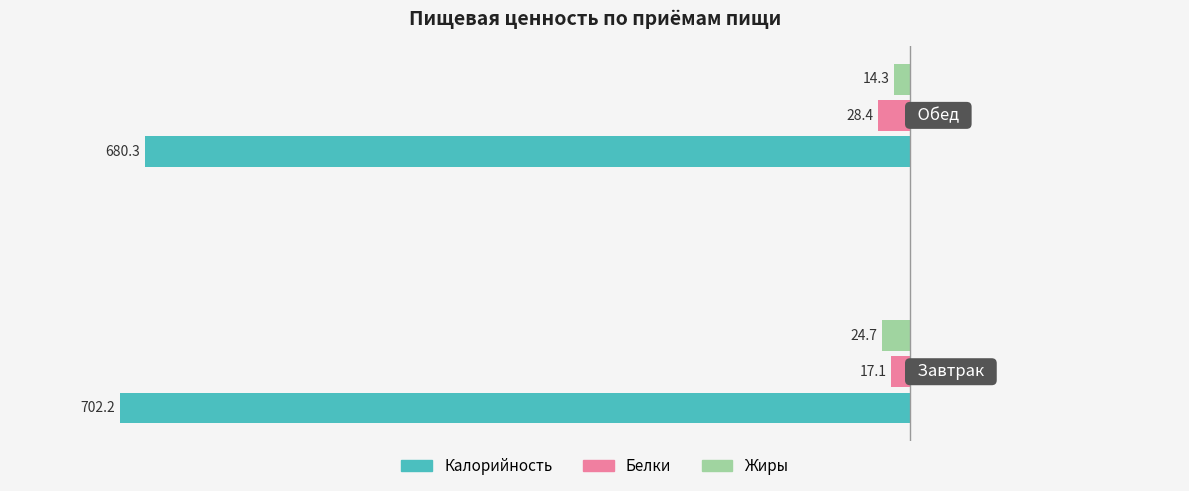

What are all the series names shown in the legend?

Калорийность, Белки, Жиры